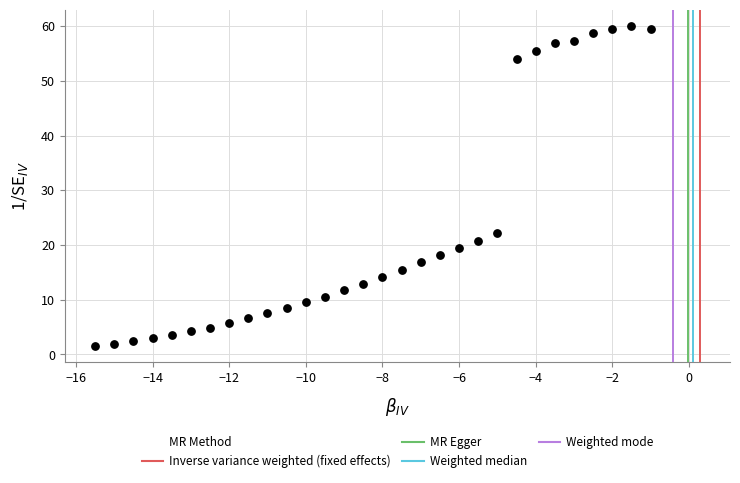

What Y value in the scatter plot is closest to 30?

22.3